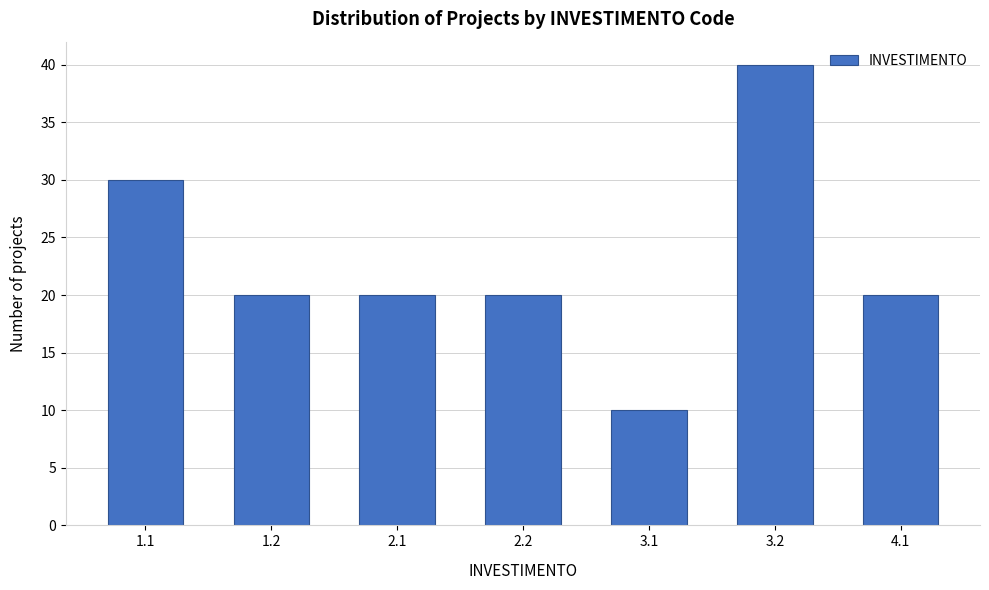

Reading left to right, list all the values displayed in this chart.

30	20	20	20	10	40	20